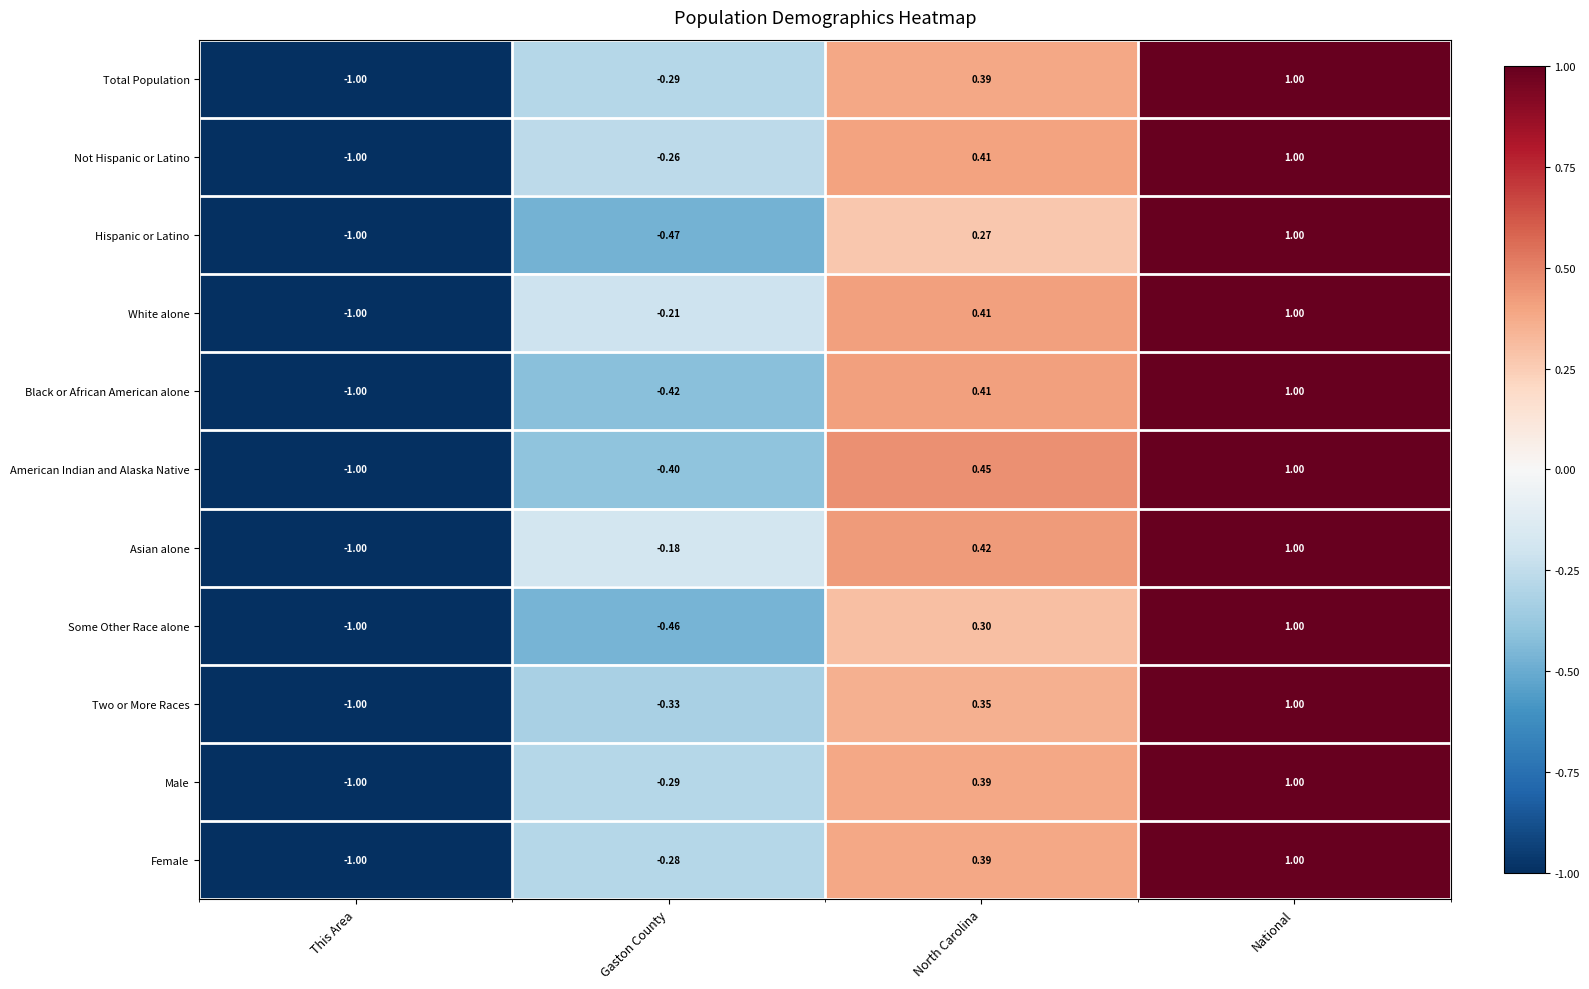

At which label does Black or African American alone reach its minimum?

This Area